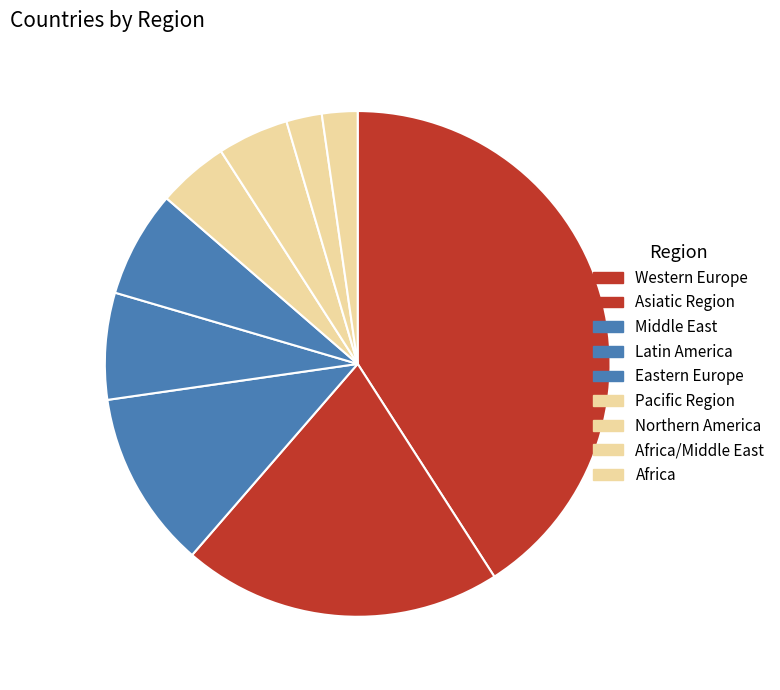

Which slice is the largest?

Western Europe